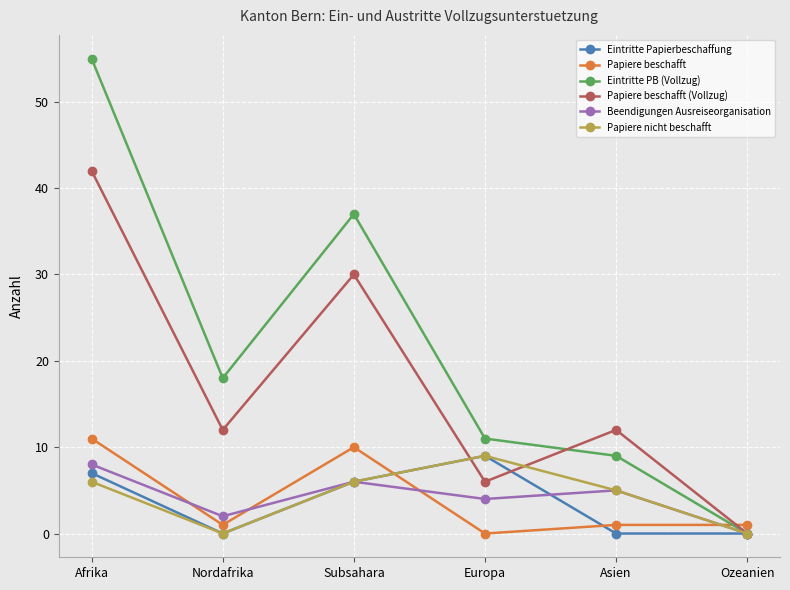

The Eintritte Papierbeschaffung series shows 5 at Europa. True or false?

False